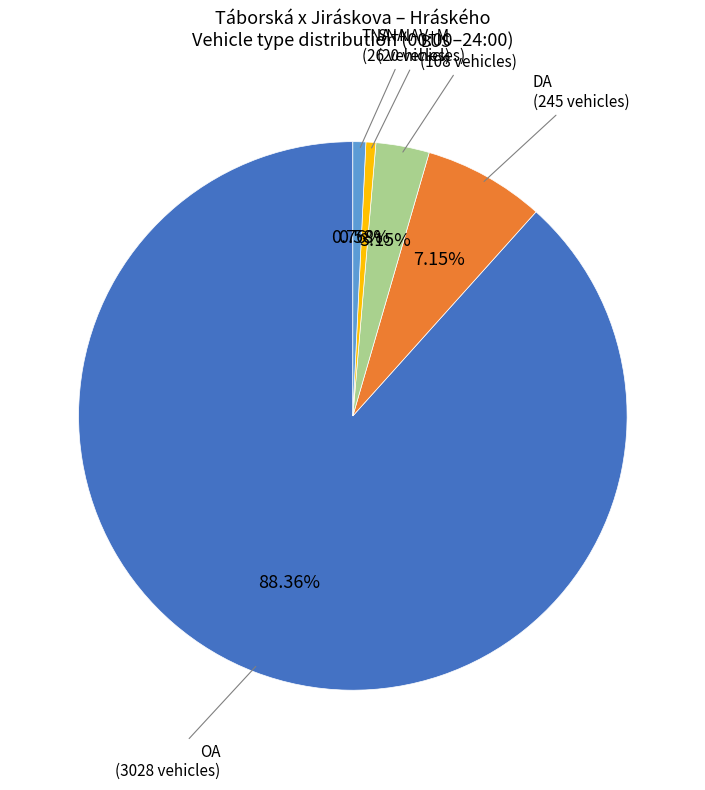

Does any single category account for the majority?

Yes